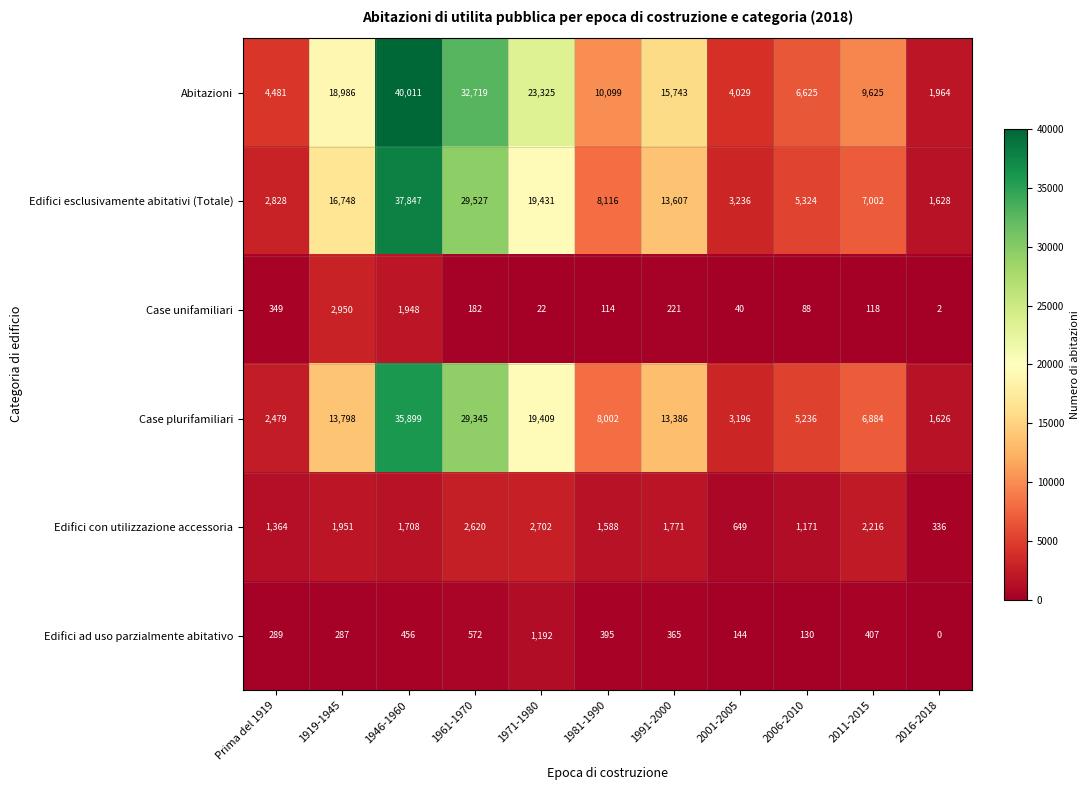

At which category does the chart reach its minimum across all series?

2016-2018